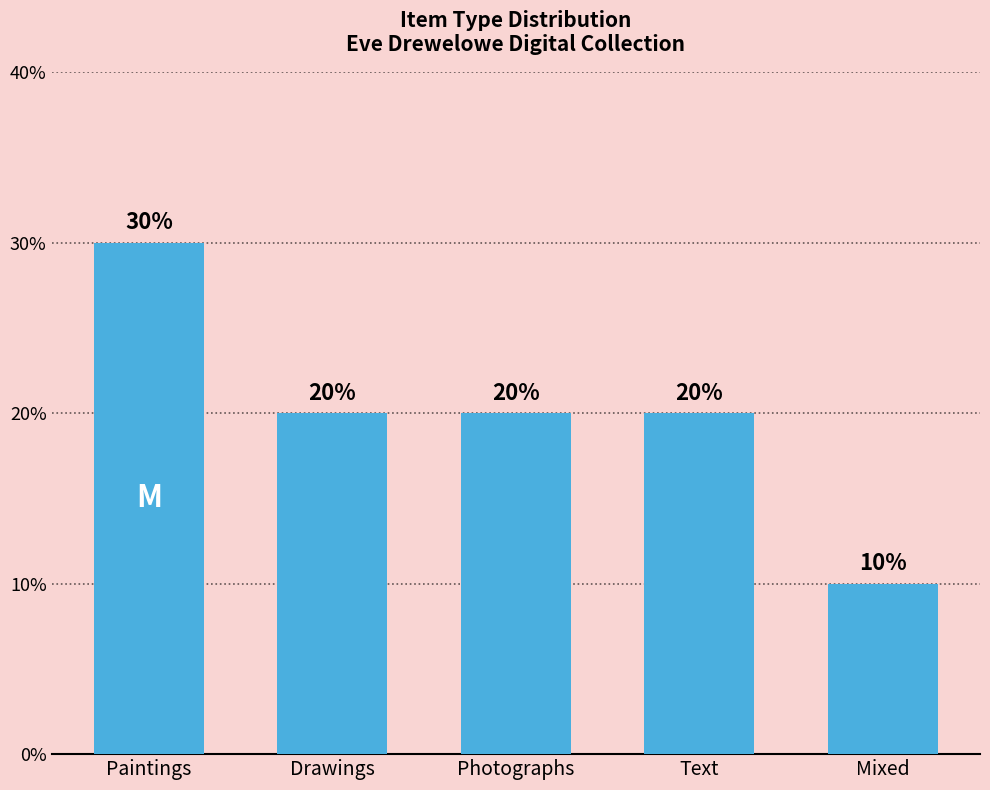

How many data points are above 2?

1